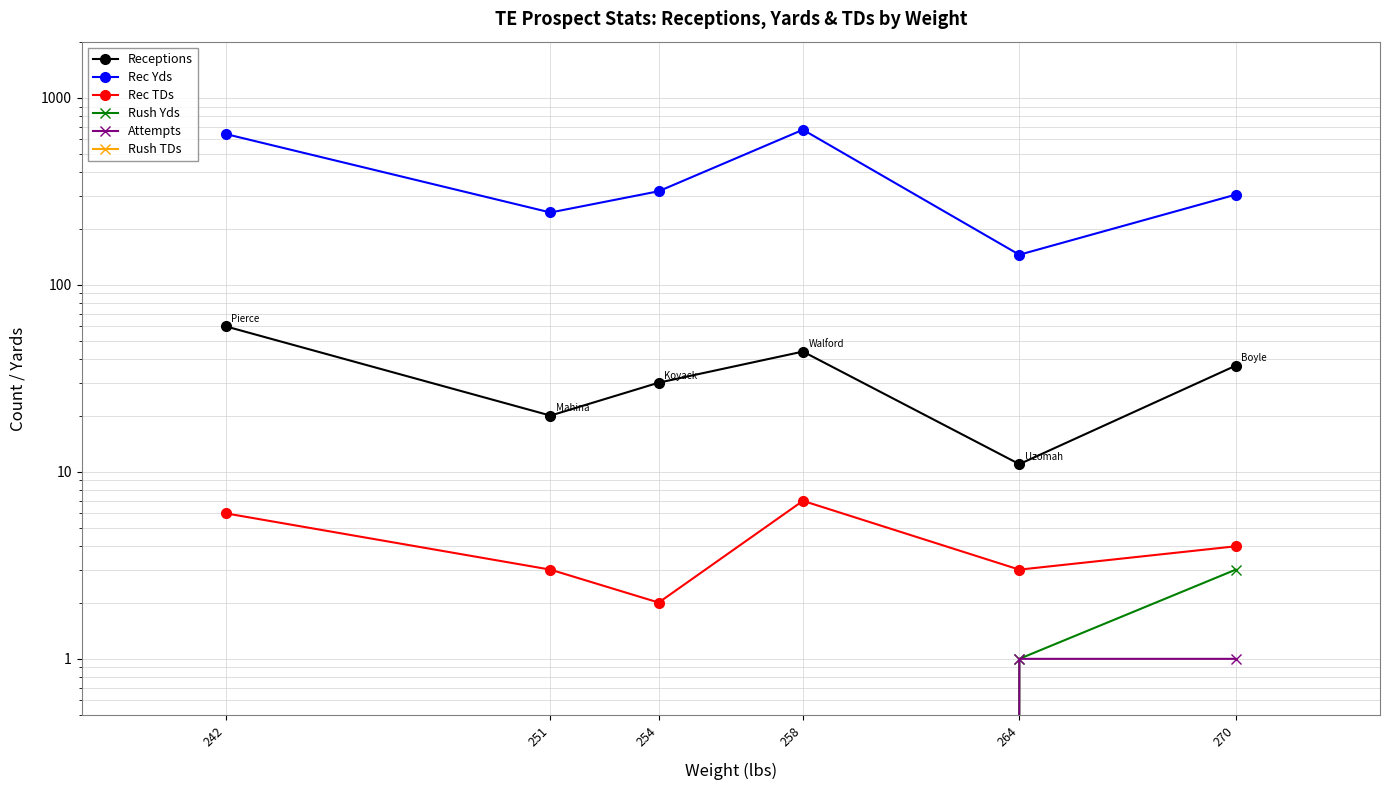

What is the minimum value for Receptions?

11